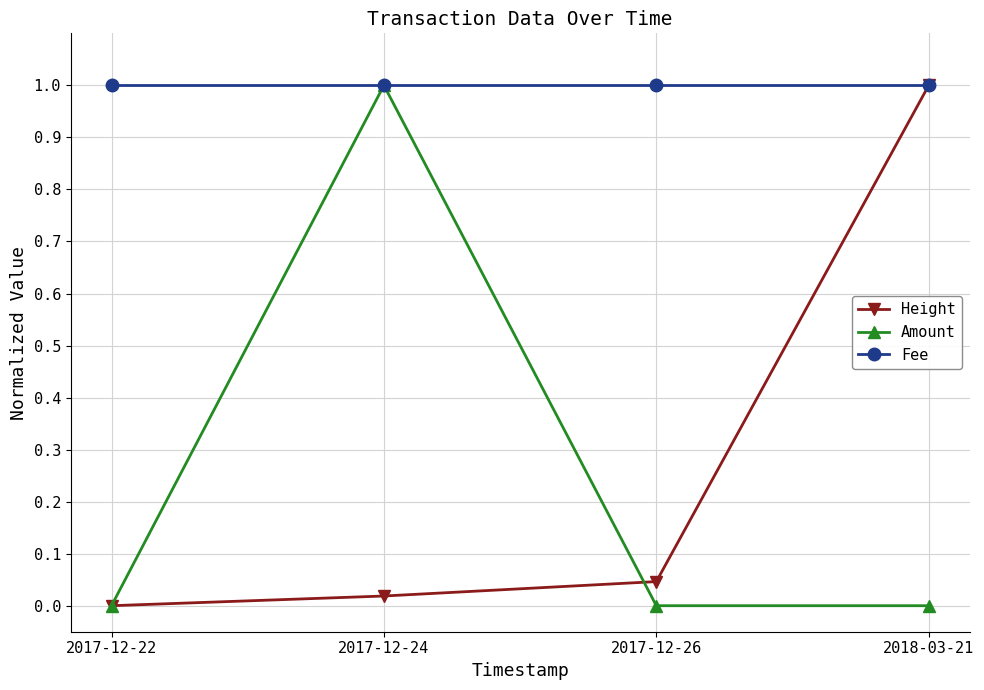

What are all the series names shown in the legend?

Height, Amount, Fee